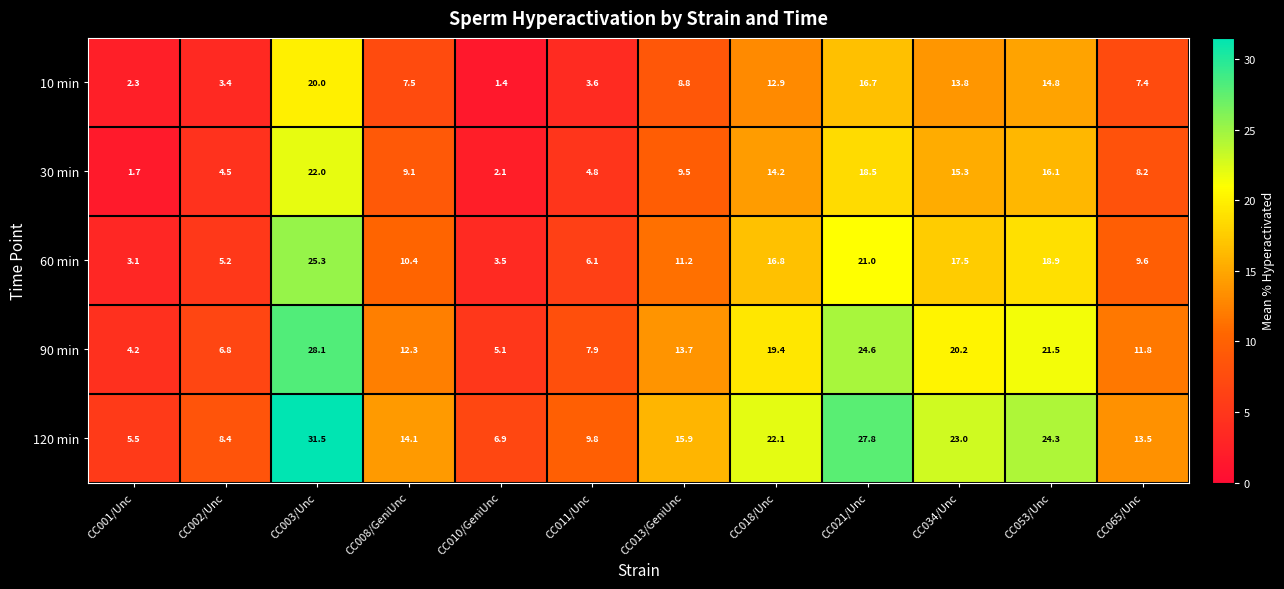

Rank the series at CC002/Unc from highest to lowest value.

120 min, 90 min, 60 min, 30 min, 10 min